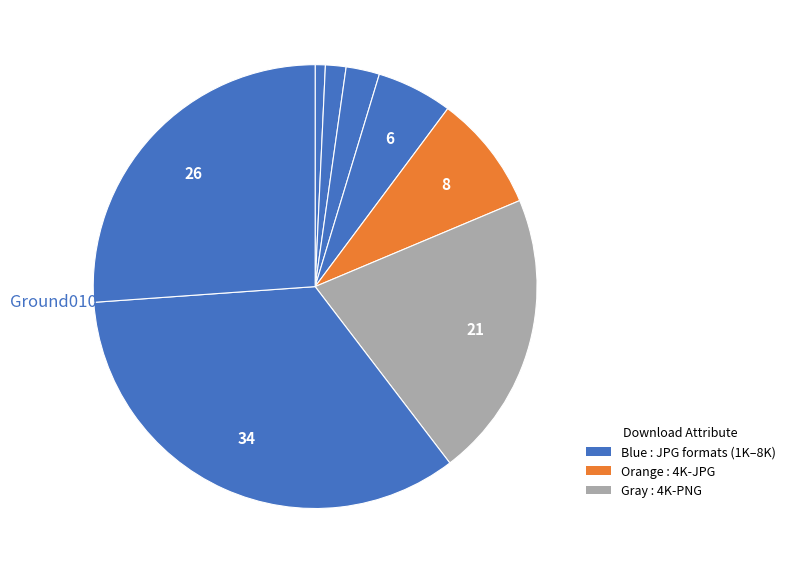

To the nearest percent, what is the difference between the largest and smallest slice percentages?

34%